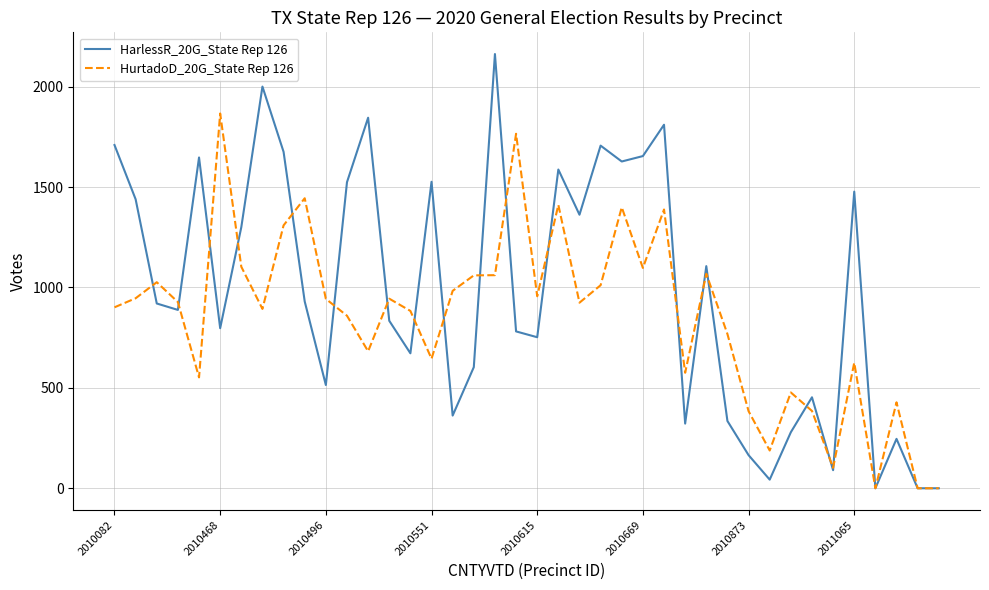

Which series has the widest spread of values?

HarlessR_20G_State Rep 126